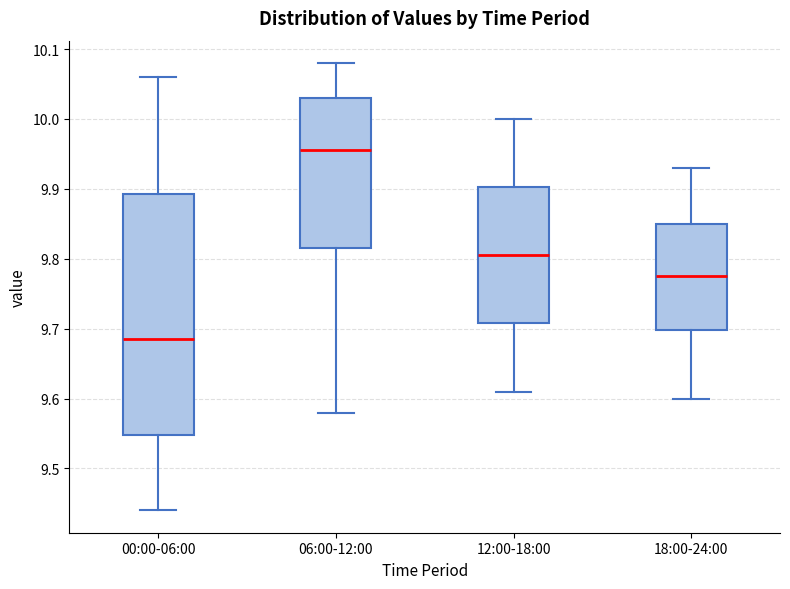

Where does the lower whisker of the box for 18:00-24:00 end on the y-axis? The values are not printed on the chart, so give them approximately, as read against the axis.

9.60